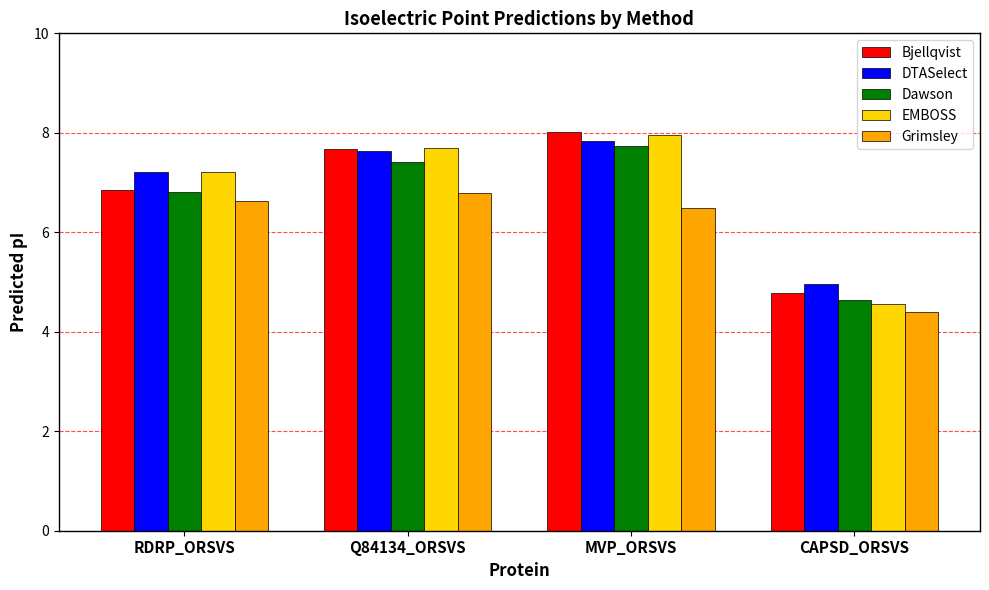

The value of Dawson at MVP_ORSVS is 7.7. True or false?

True